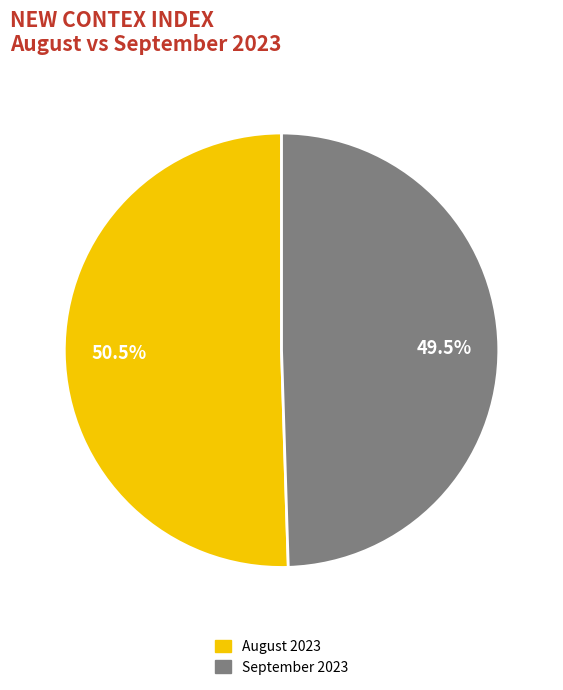

Rank the categories by value from highest to lowest.

August 2023, September 2023